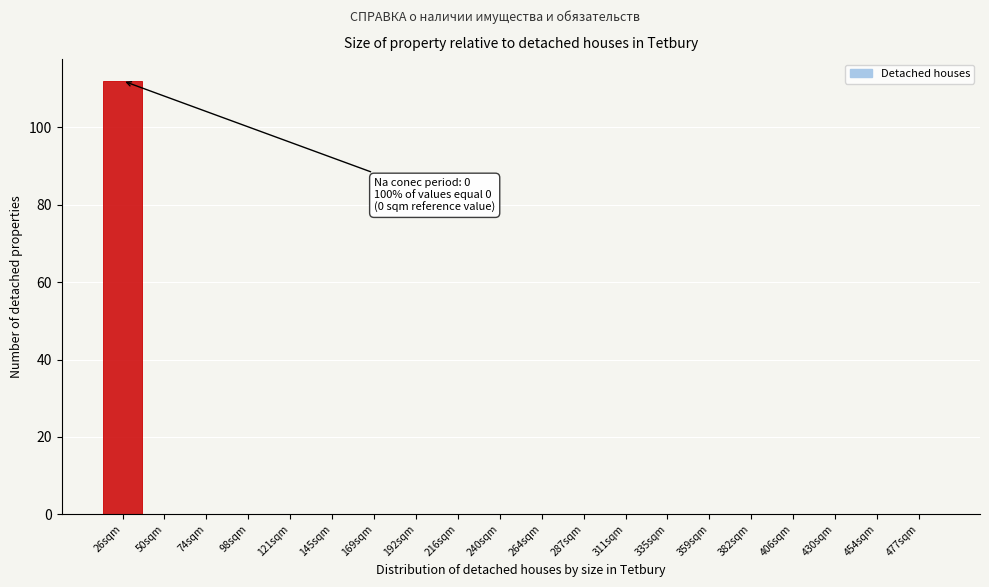

Reading left to right, extract all data points from this chart.

26sqm=112	50sqm=0	74sqm=0	98sqm=0	121sqm=0	145sqm=0	169sqm=0	192sqm=0	216sqm=0	240sqm=0	264sqm=0	287sqm=0	311sqm=0	335sqm=0	359sqm=0	382sqm=0	406sqm=0	430sqm=0	454sqm=0	477sqm=0